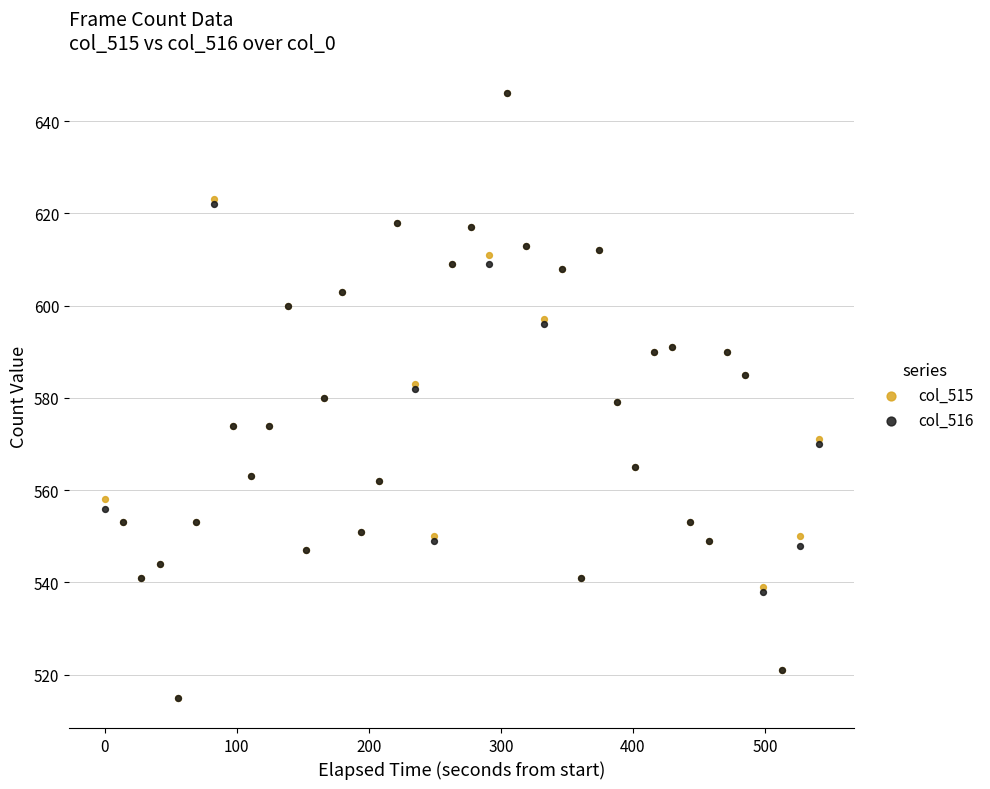

What are all the series names shown in the legend?

col_515, col_516